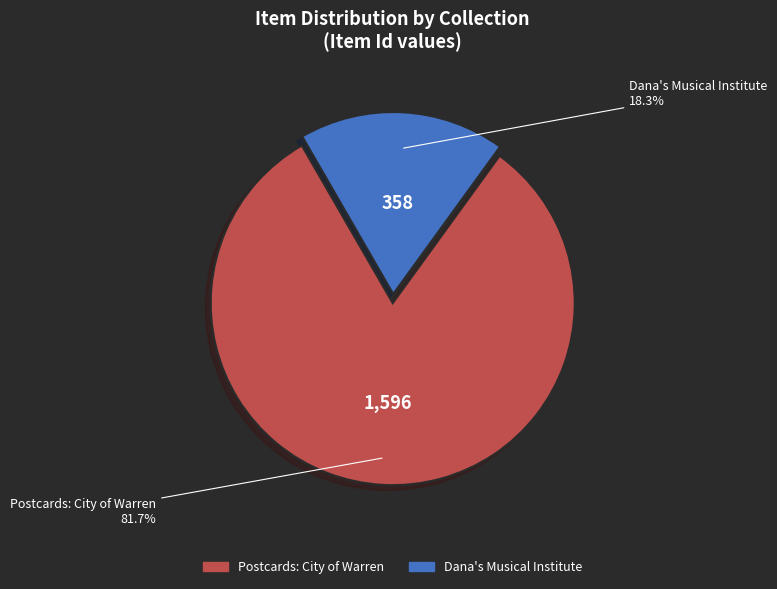

Which has a higher value, Postcards: City of Warren or Dana's Musical Institute?

Postcards: City of Warren